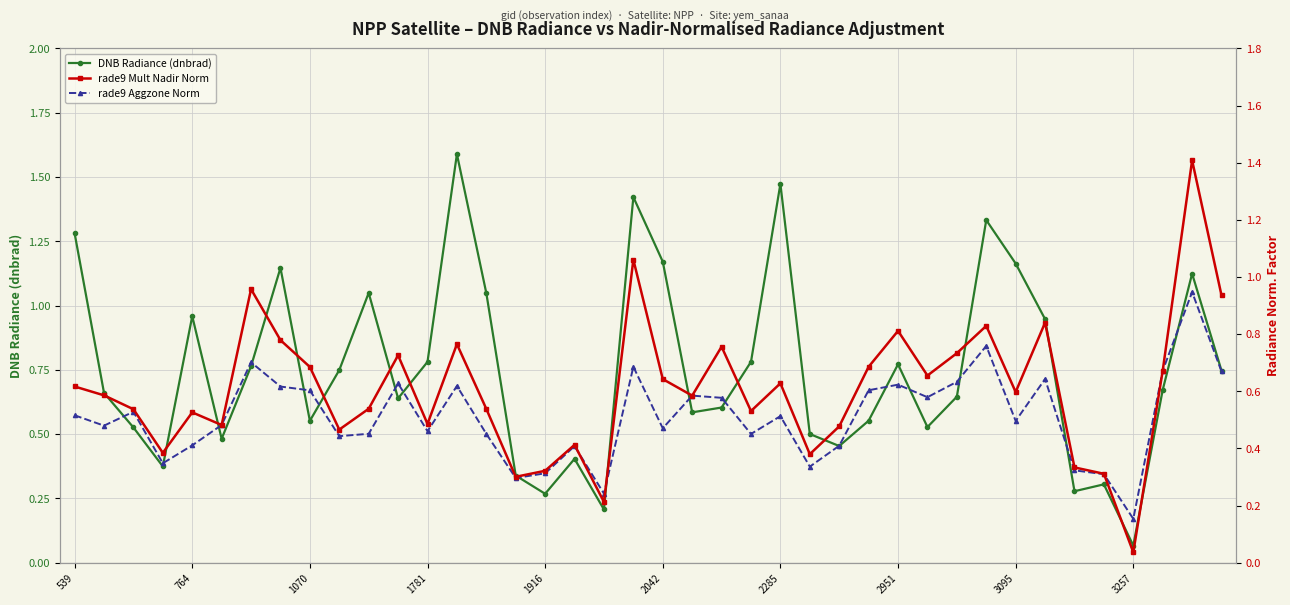

True or false: rade9 Aggzone Norm has more than 2 interior local peaks.

True